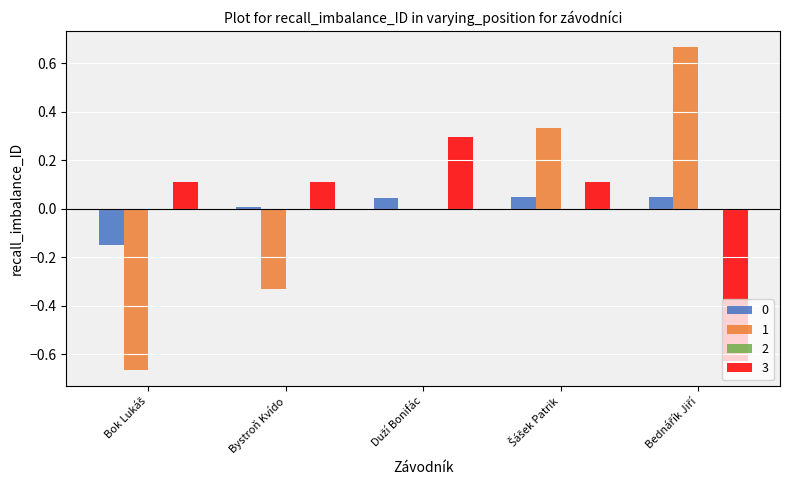

Is the value of 1 at Bystroň Kvído greater than the value of 3 at Bystroň Kvído?

No